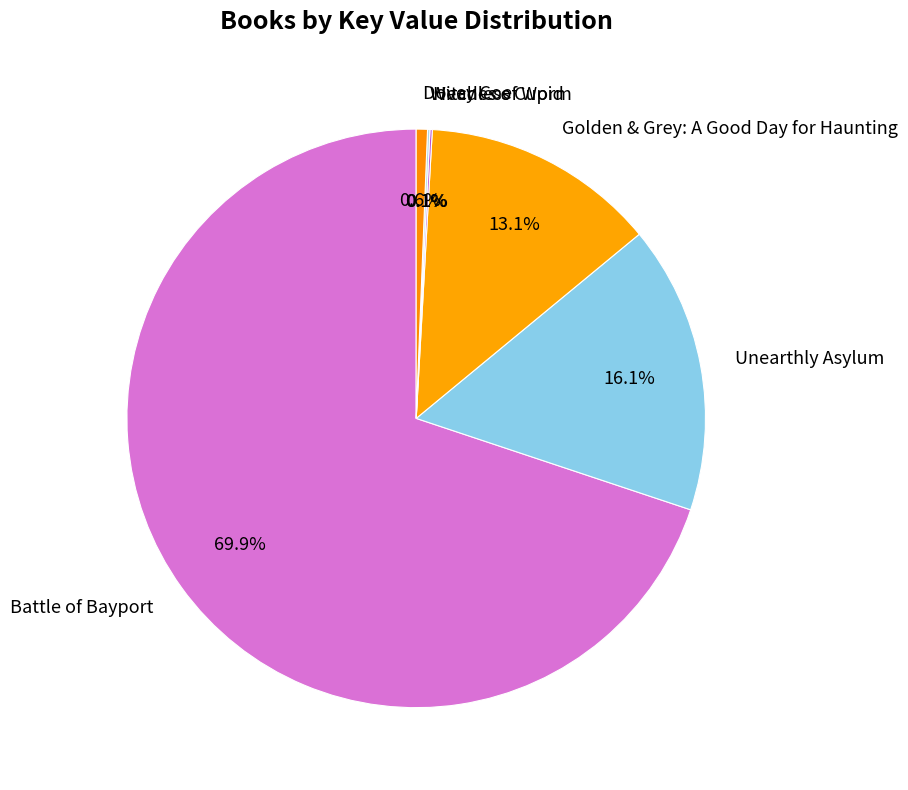

To the nearest percent, what portion does Unearthly Asylum represent?

16%